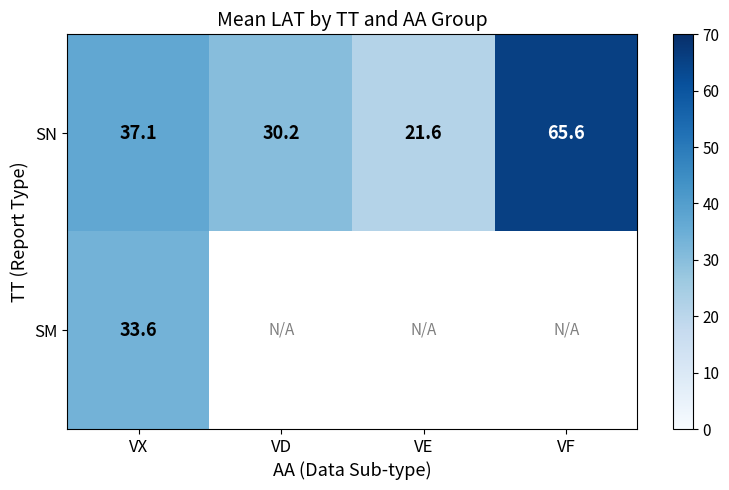

Is it true that SN equals 21.6 at VE?

True